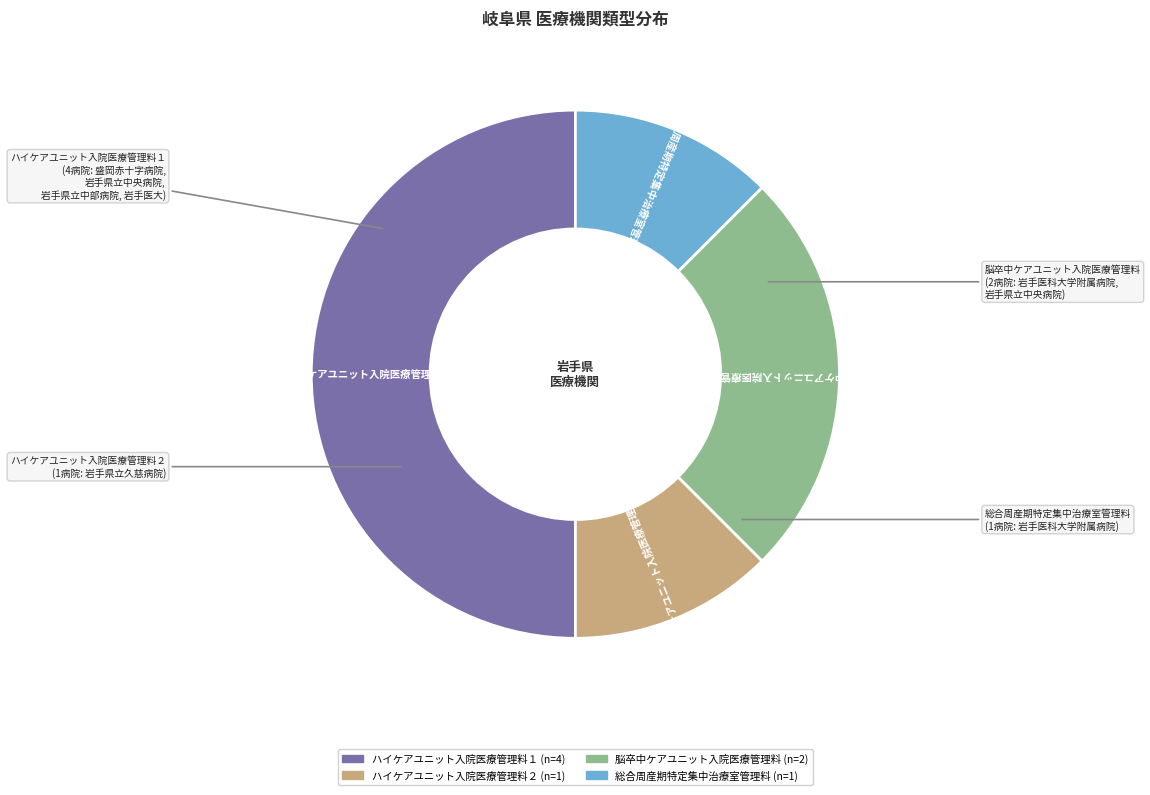

Between 脳卒中ケアユニット入院医療管理料 and ハイケアユニット入院医療管理料１, which is larger?

ハイケアユニット入院医療管理料１